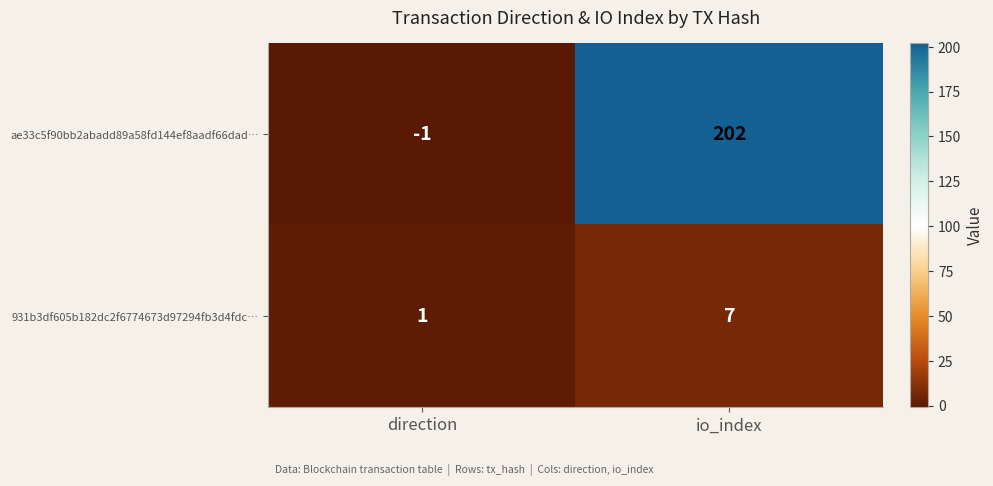

Which series has the widest spread of values?

ae33c5f90bb2abadd89a58fd144ef8aadf66dad…